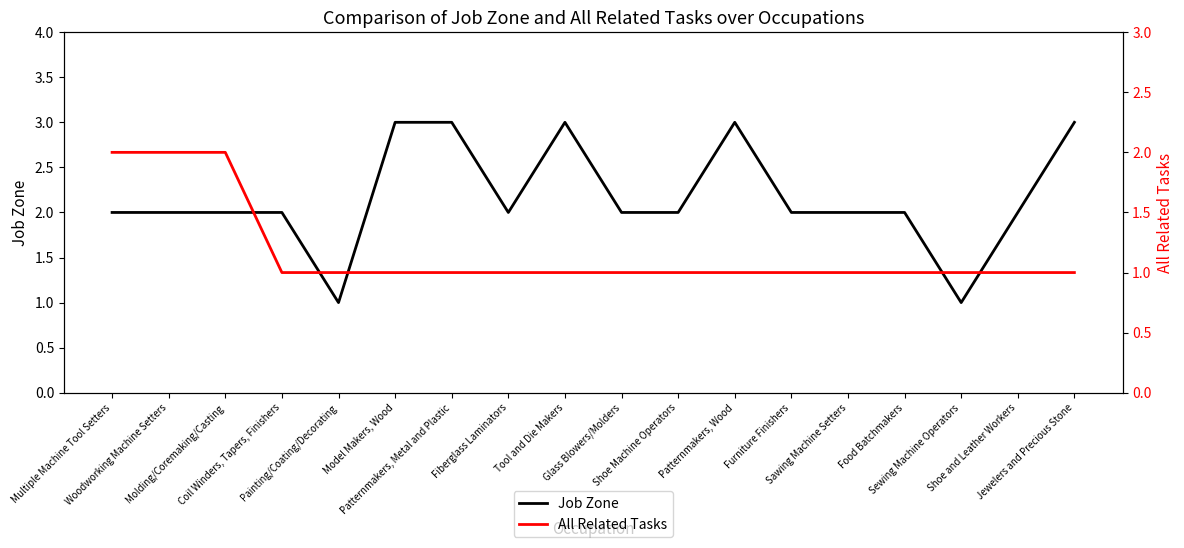

Where does the Job Zone series first go above 2?

Model Makers, Wood